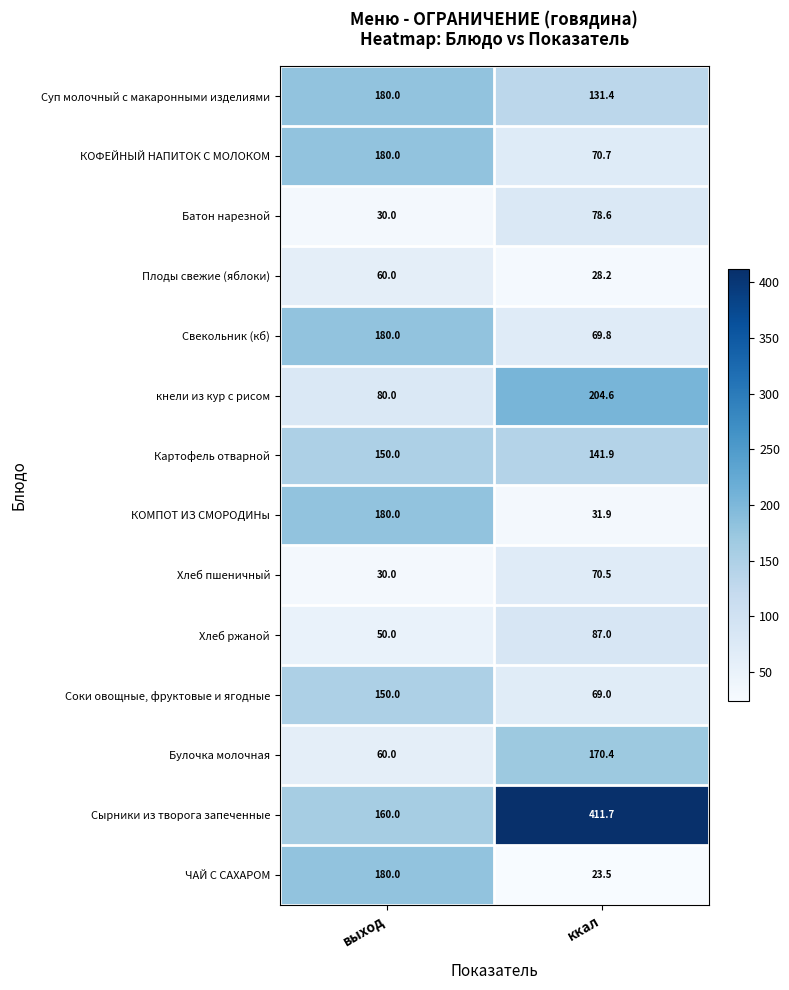

At how many categories does at least one series exceed 184?

1